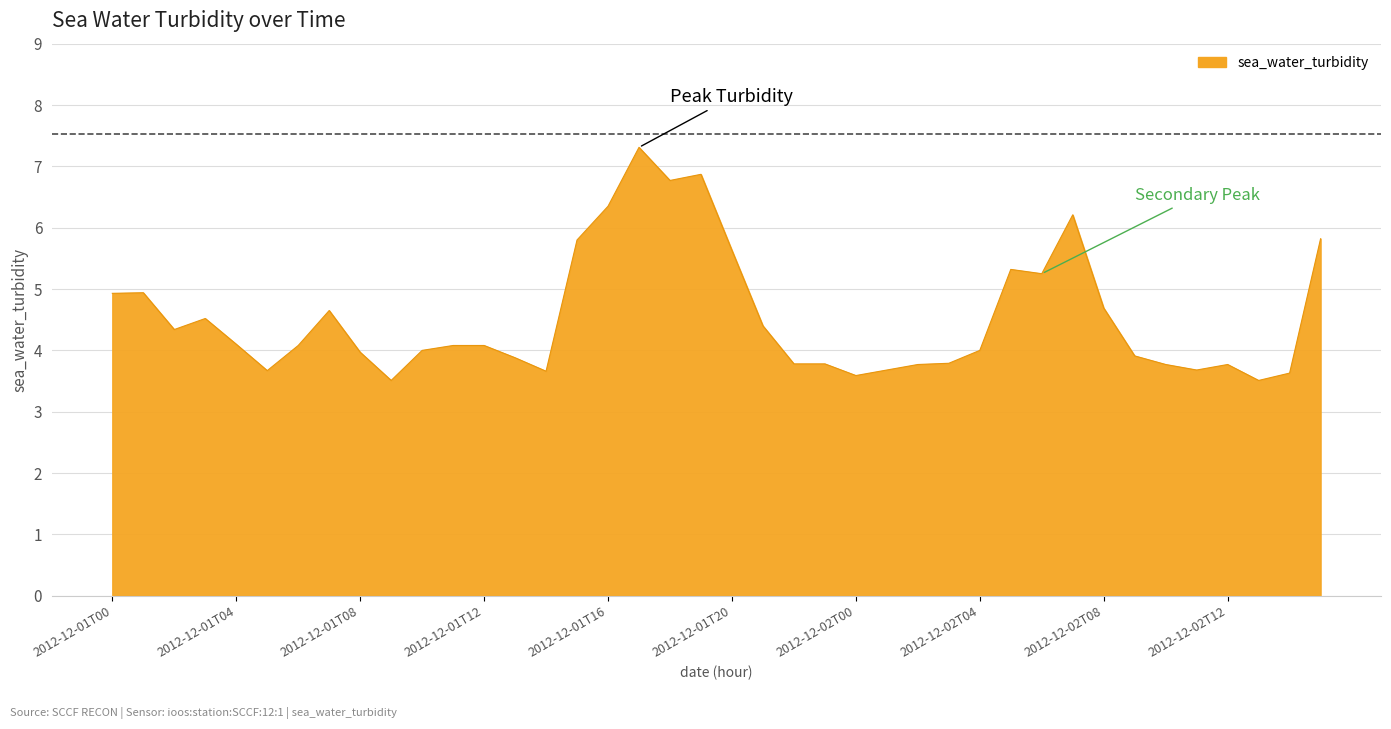

What is the maximum value shown in the chart?

7.3